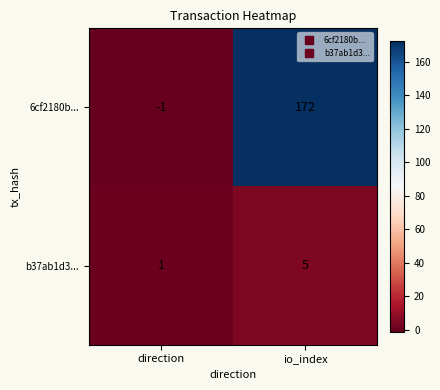

What is the difference between the maximum and minimum values in the b37ab1d3... series?

4